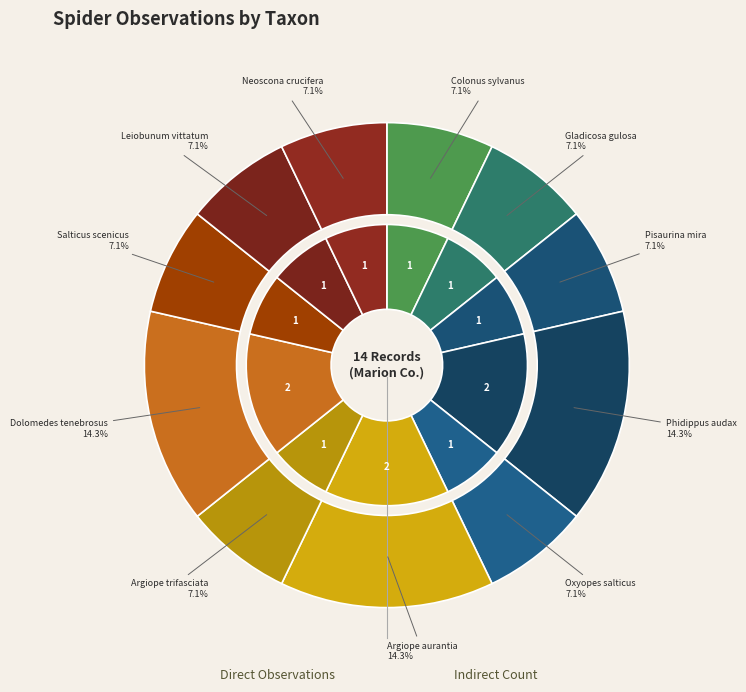

To the nearest percent, what portion does Phidippus audax represent?

14%